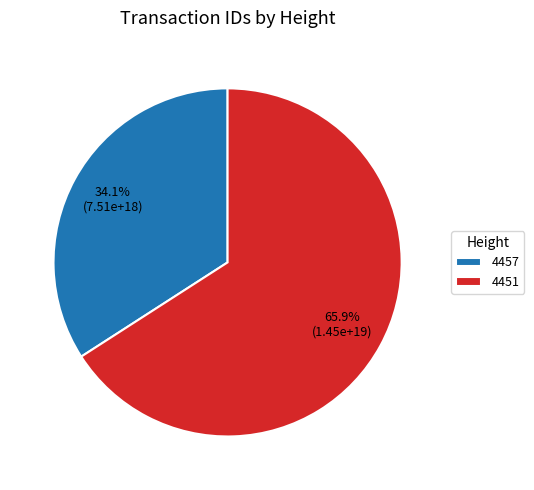

Approximately how many times larger is the value at 4451 compared to 4457?

1.9